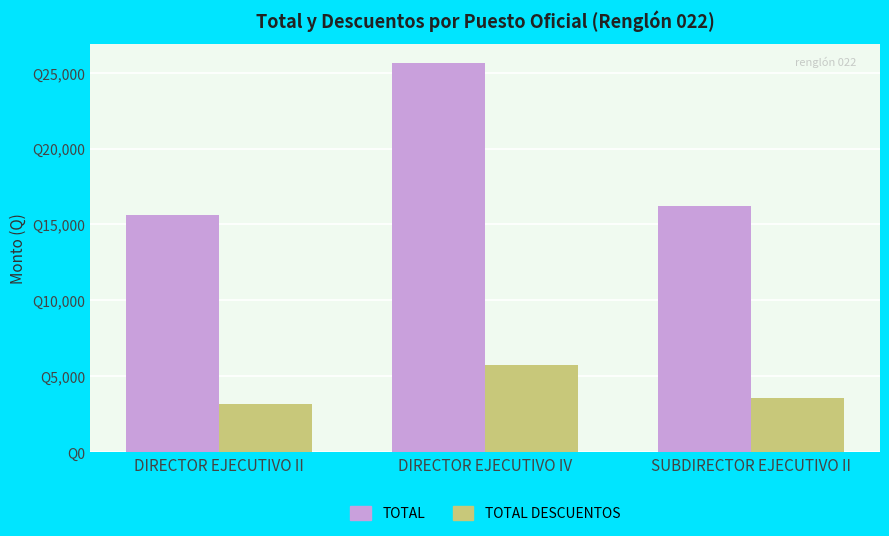

Between SUBDIRECTOR EJECUTIVO II and DIRECTOR EJECUTIVO II, which is larger?

SUBDIRECTOR EJECUTIVO II